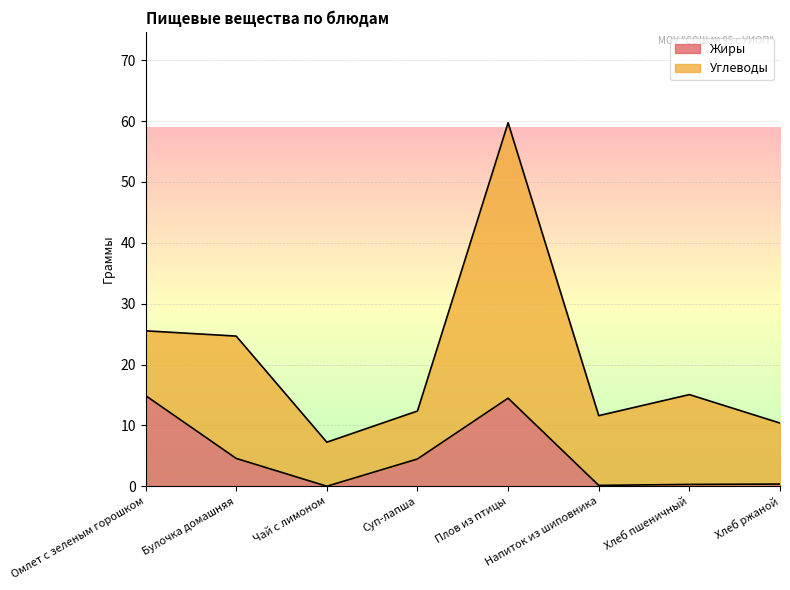

At which category is the sum across all series the highest?

Плов из птицы